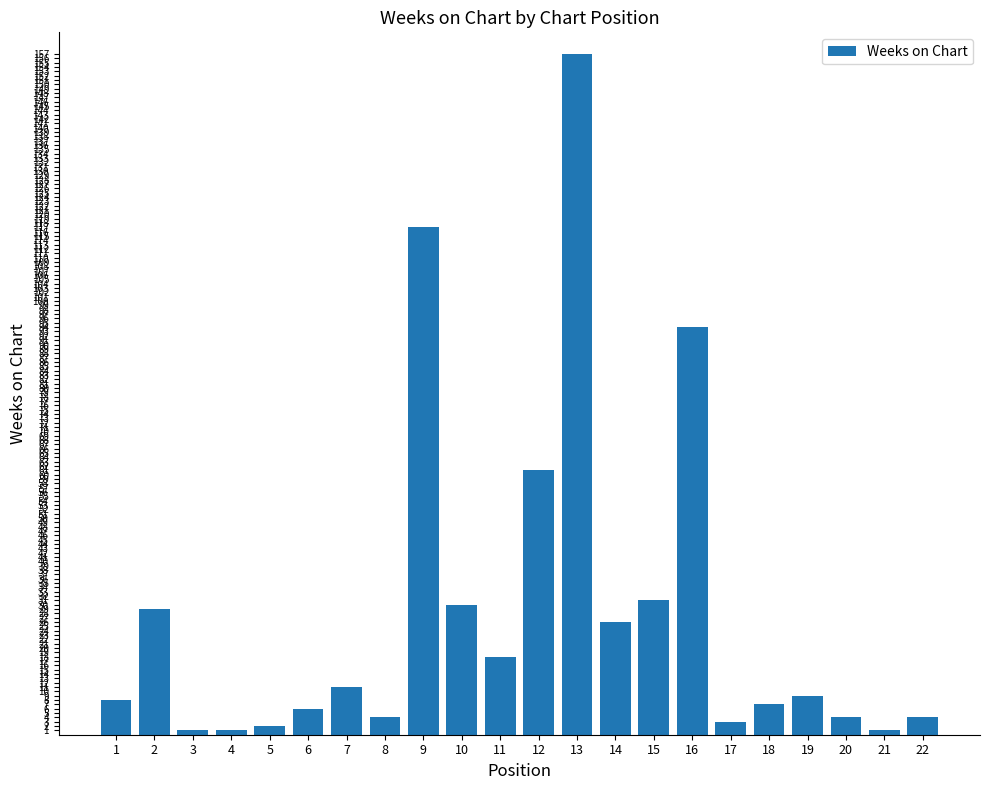

What is the change in value from 1 to 8?

-4